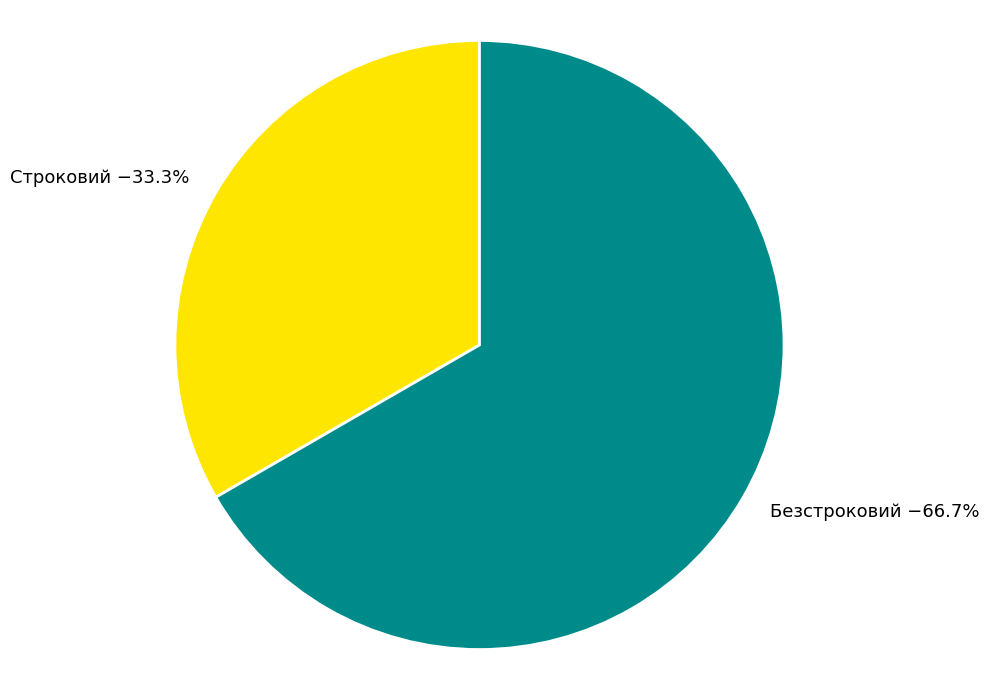

Is there a majority slice in this chart?

Yes